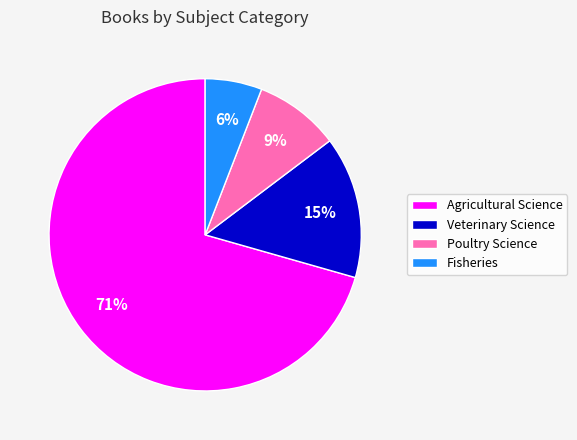

To the nearest percent, what portion does Fisheries represent?

6%